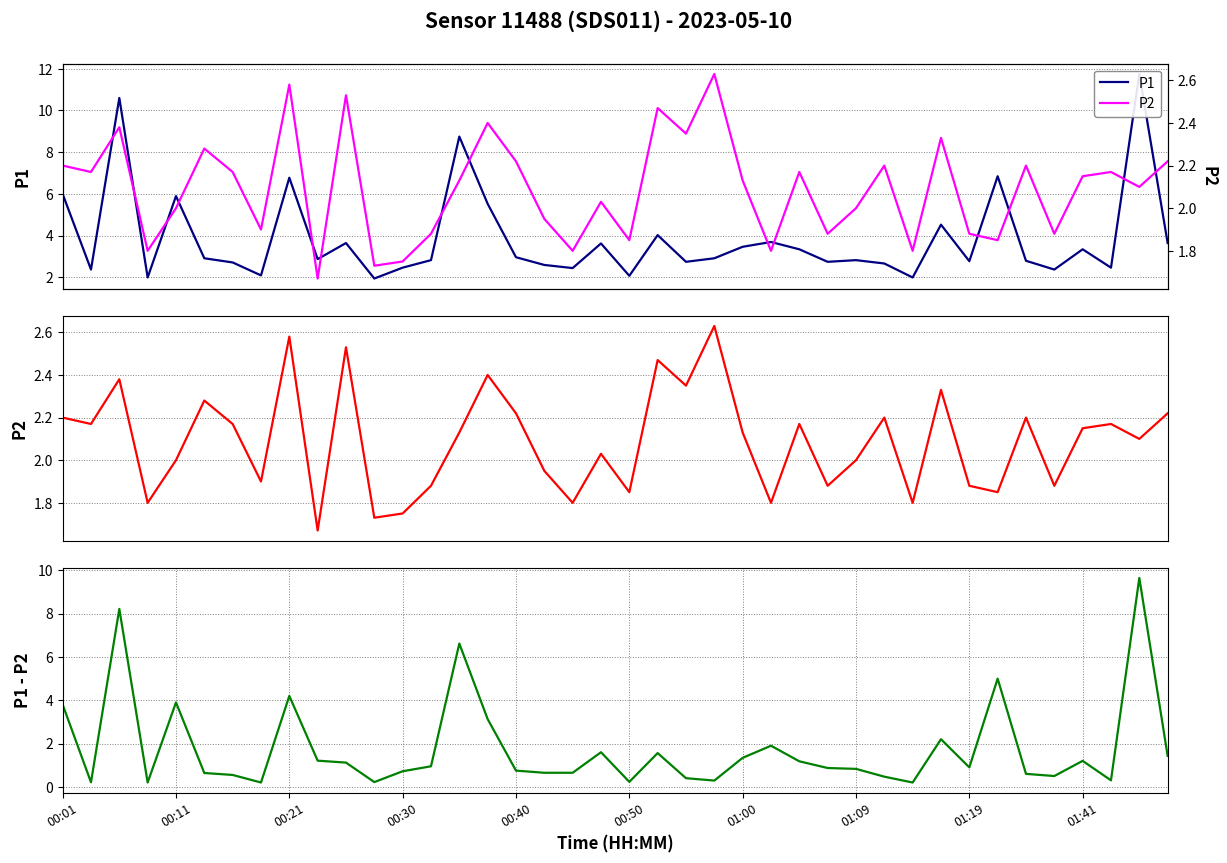

The value of P2 at 01:41 is 1.2. True or false?

False